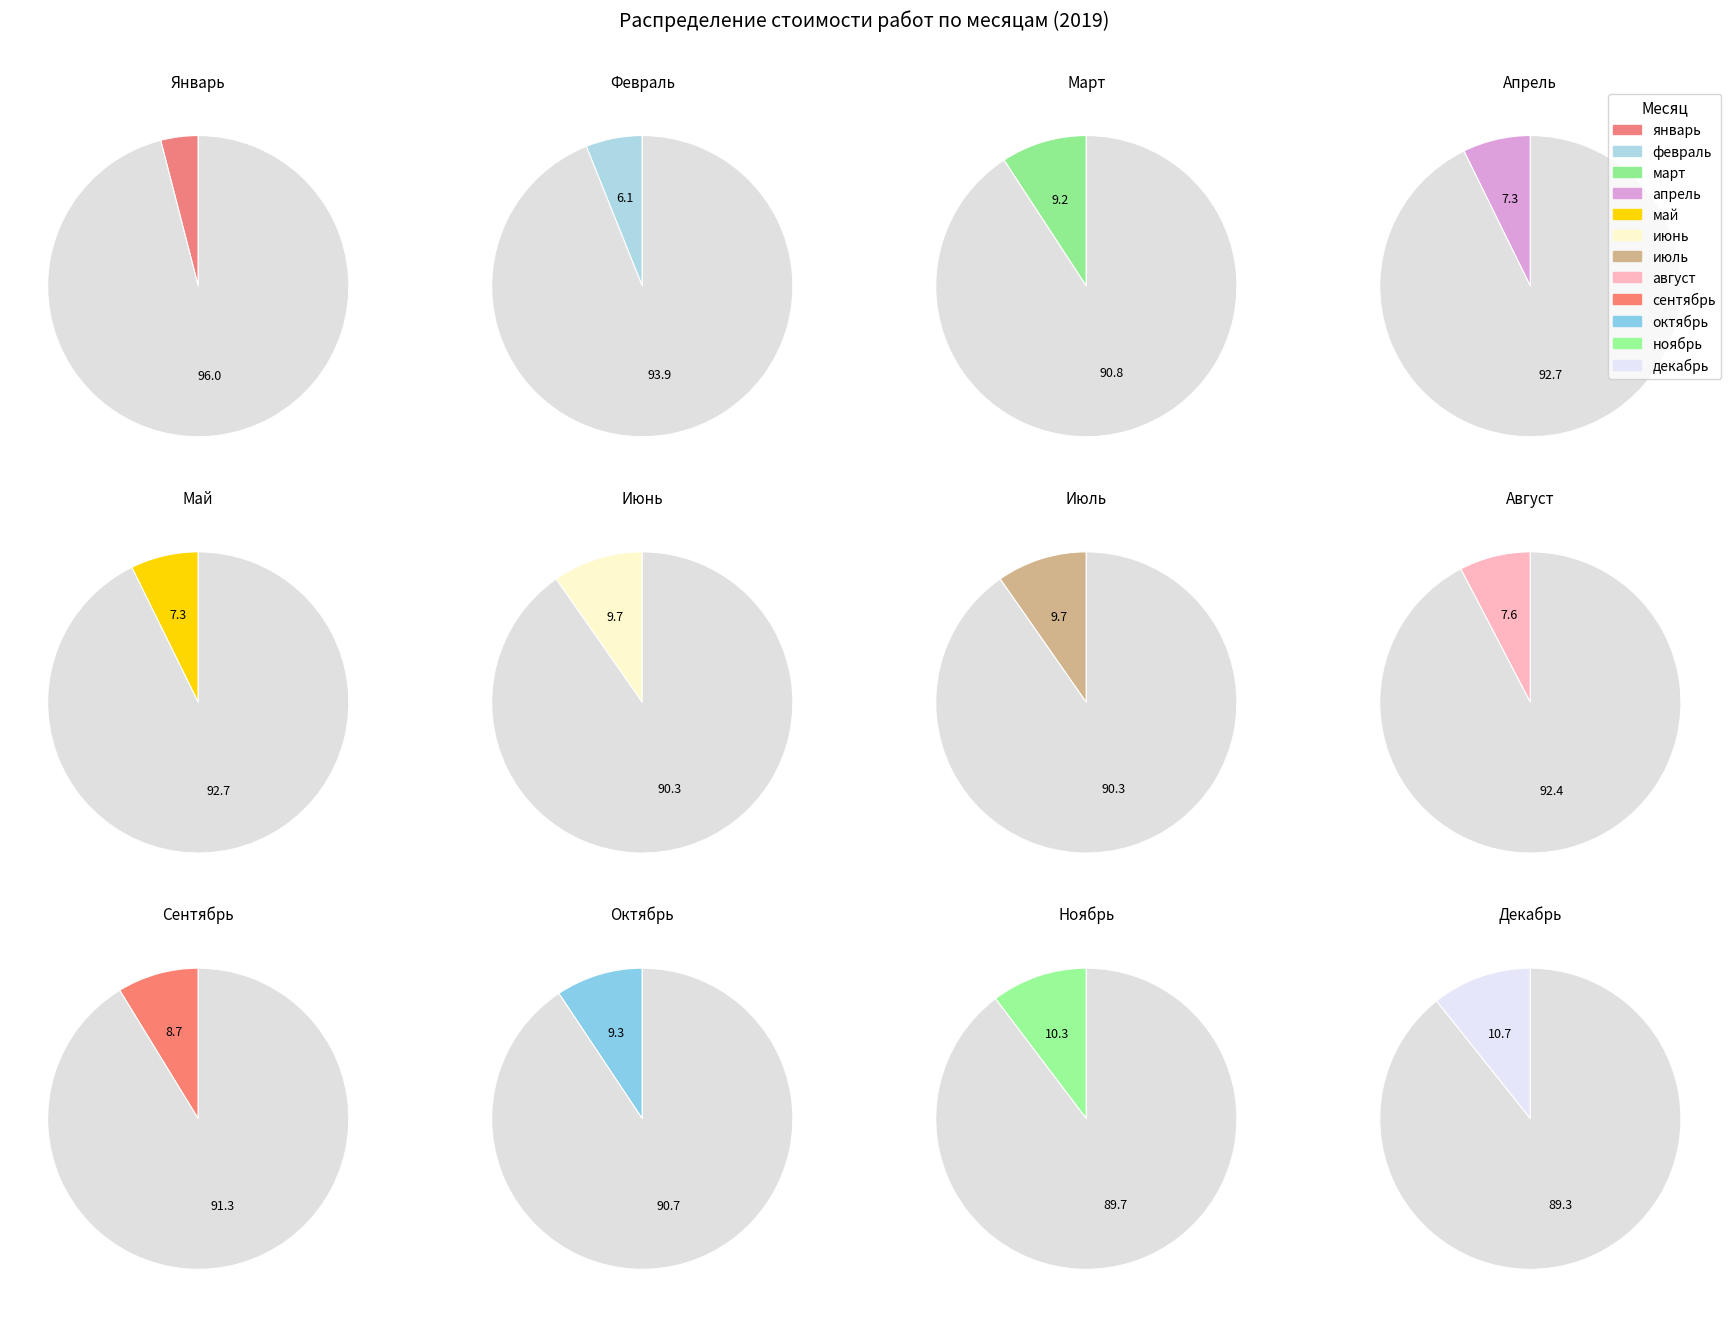

True or false: 12 accounts for 11% of the total.

True